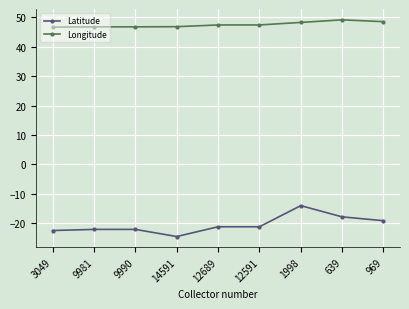

What are all the series names shown in the legend?

Latitude, Longitude